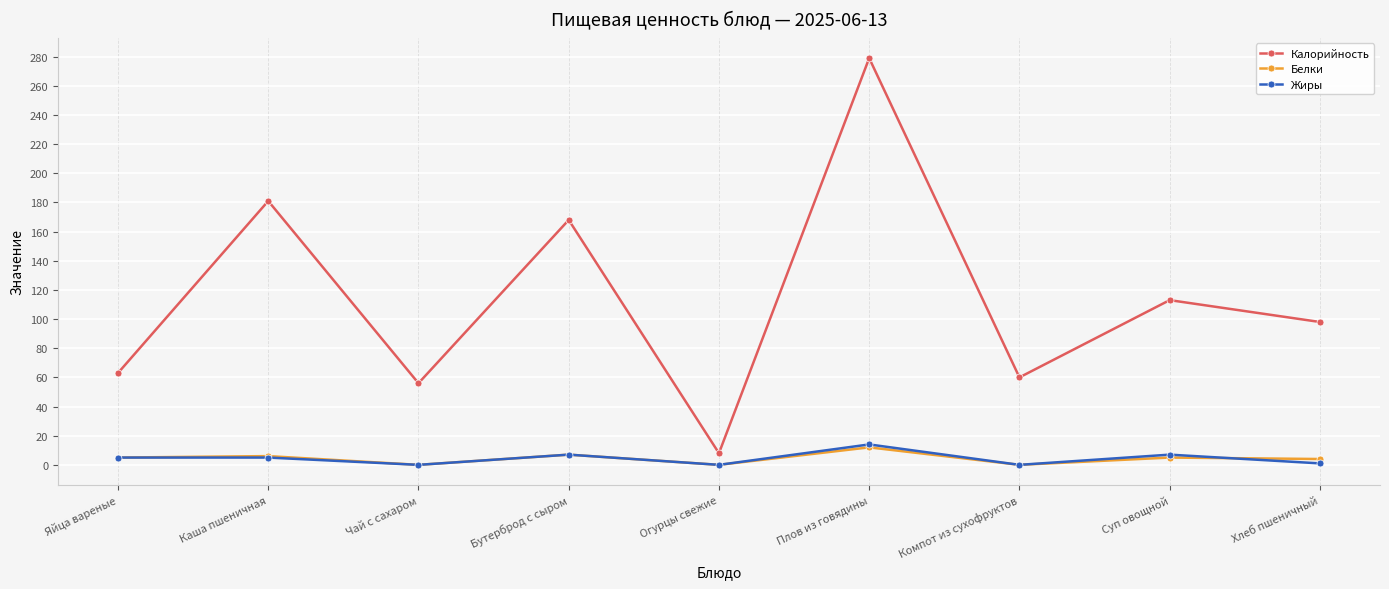

Count the number of data series in this chart.

3